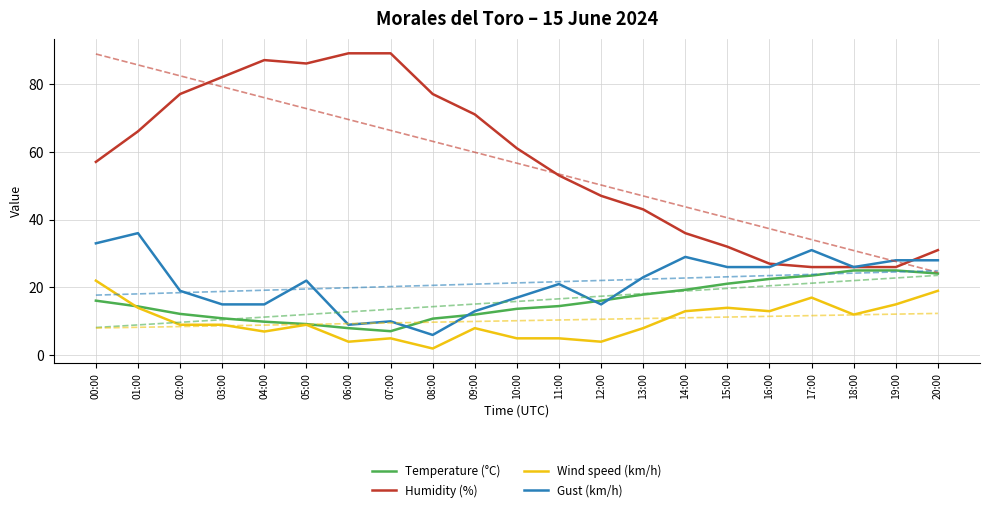

How many values in the Wind speed (km/h) series exceed 9?

9